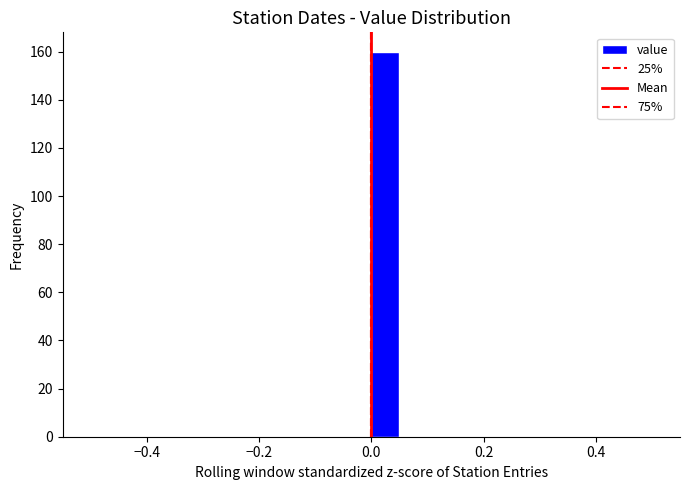

Around what value on the x-axis is the tallest bar? Give the approximate position of its centre, as read against the axis.

0.02